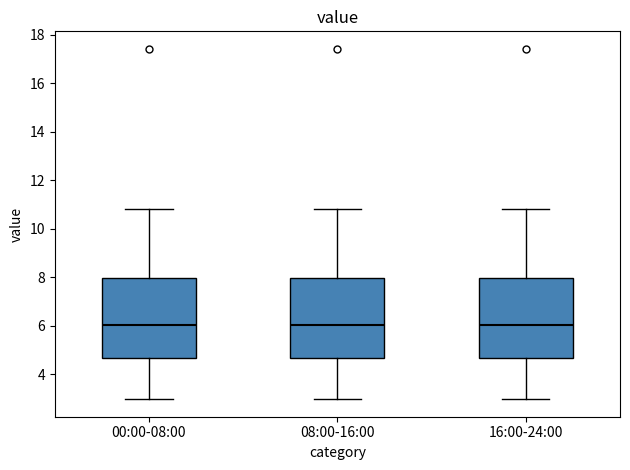

Reading left to right, transcribe this box plot: for each box, give where its median line is, the range the box spans, and where its two whiskers end, as read against the y-axis. The values are not printed on the chart, so give them approximately, as read against the axis.

00:00-08:00: median 6.0, box 4.6 to 8.0, whiskers 3.0 to 10.8
08:00-16:00: median 6.0, box 4.6 to 8.0, whiskers 3.0 to 10.8
16:00-24:00: median 6.0, box 4.6 to 8.0, whiskers 3.0 to 10.8